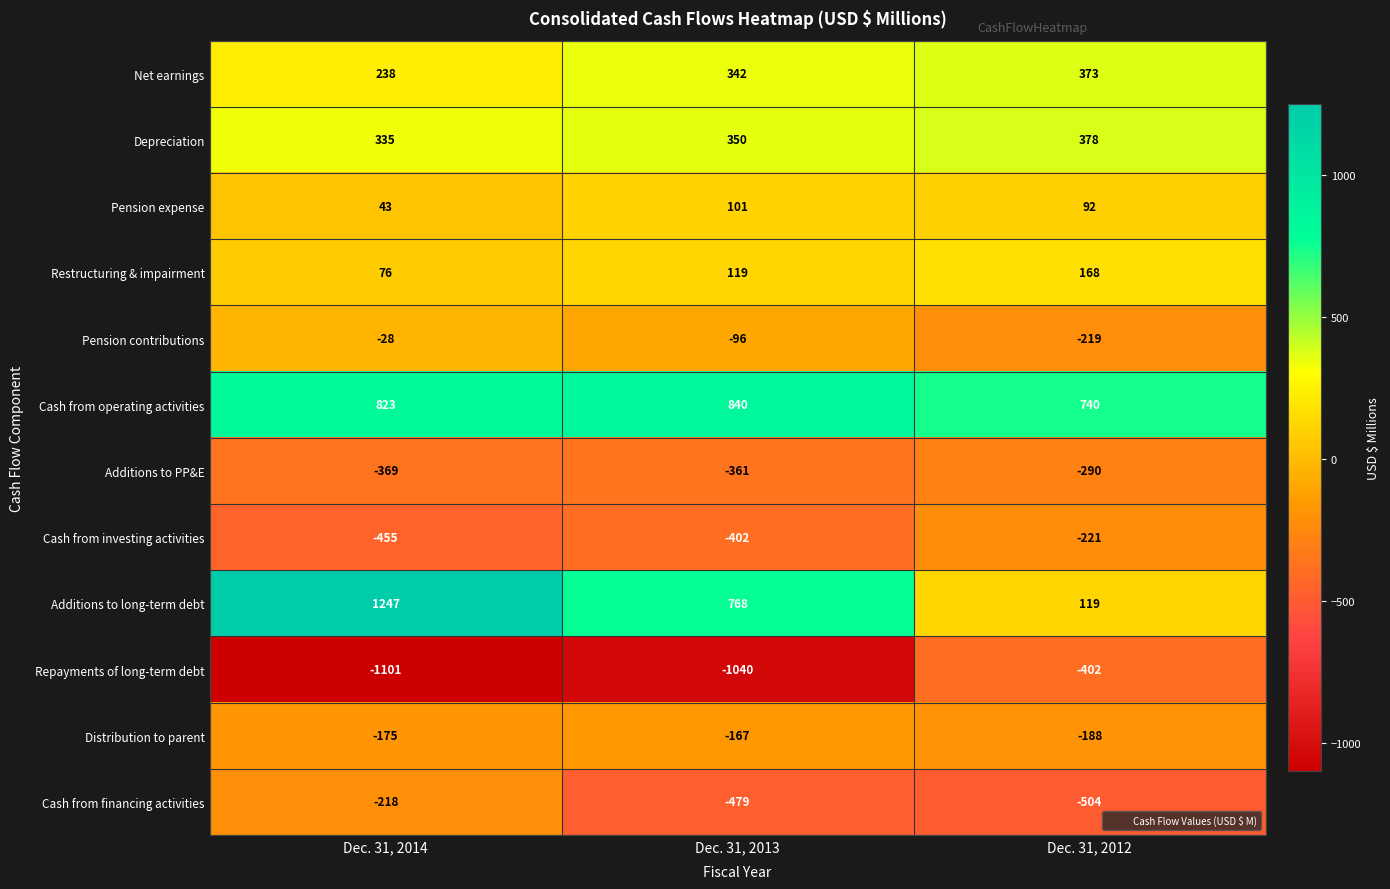

What is the average value of the Repayments of long-term debt series?

-848